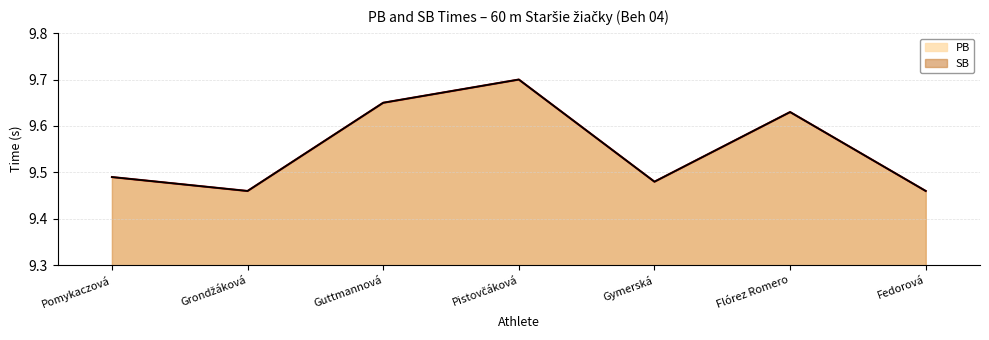

How many data points does each series have?

7